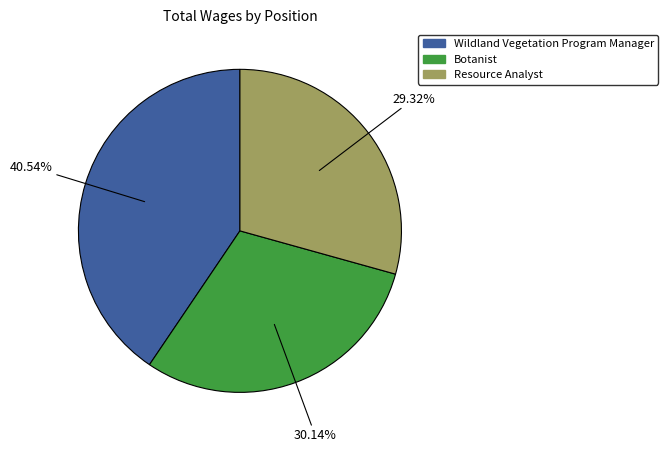

Which has a higher value, Botanist or Wildland Vegetation Program Manager?

Wildland Vegetation Program Manager